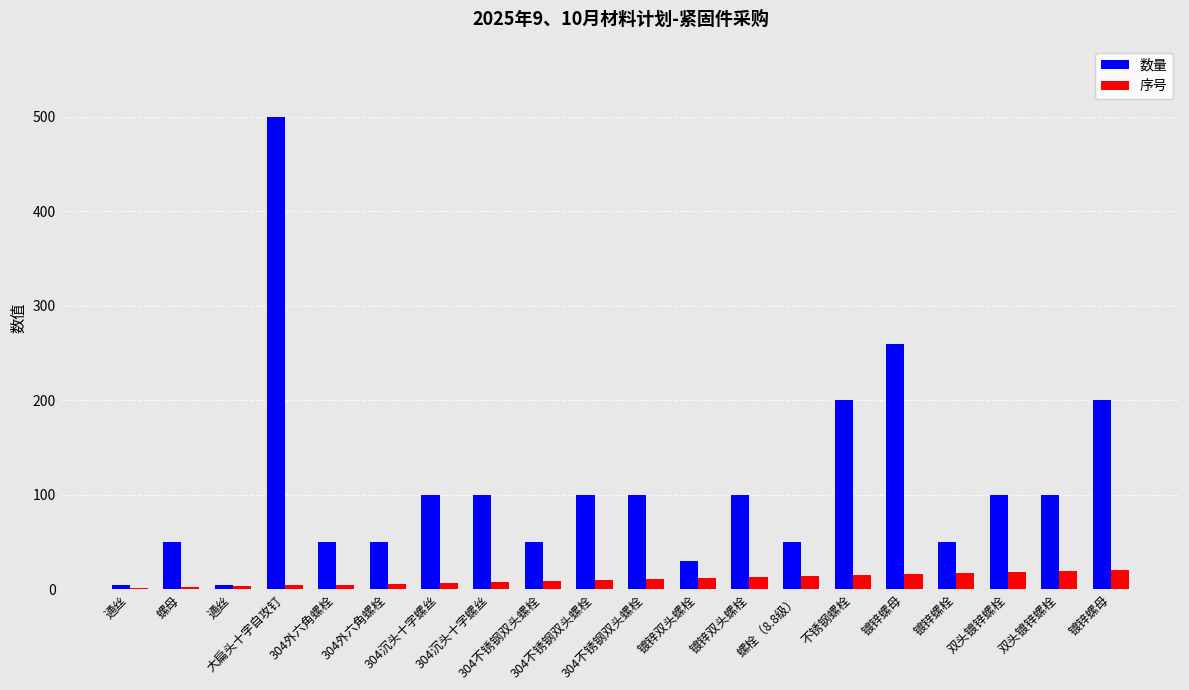

Which category has the lowest value across all series?

通丝